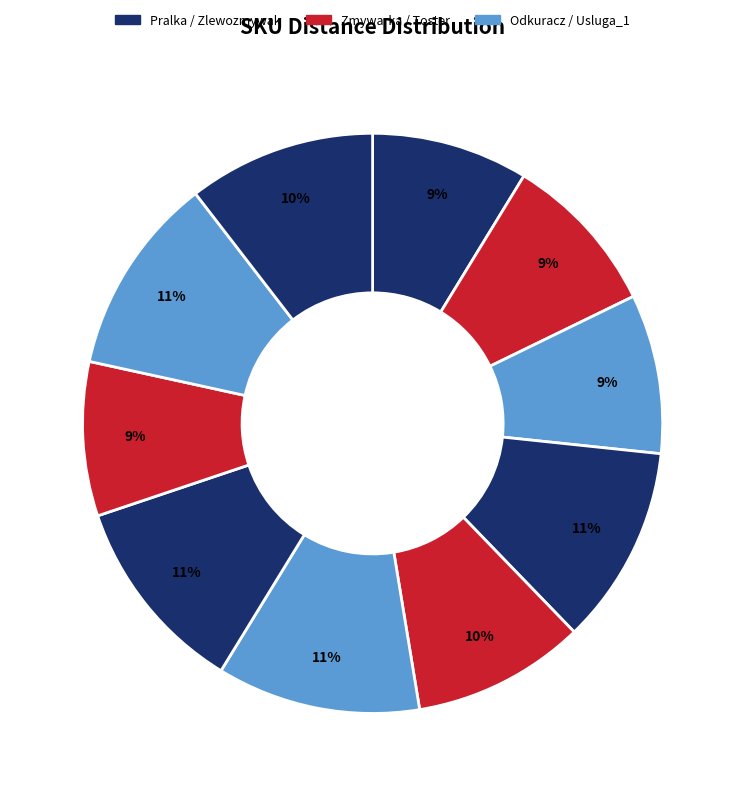

Count the number of slices in the pie.

10